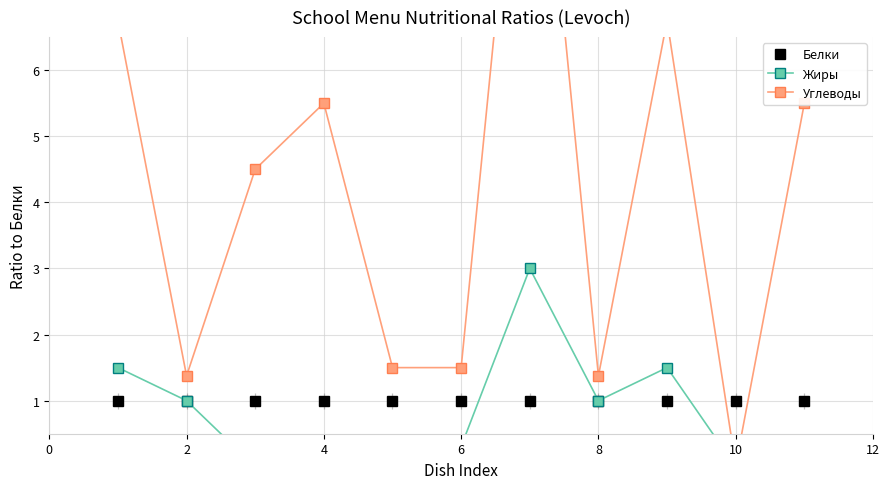

Is it true that Белки equals 0.3 at 2?

False